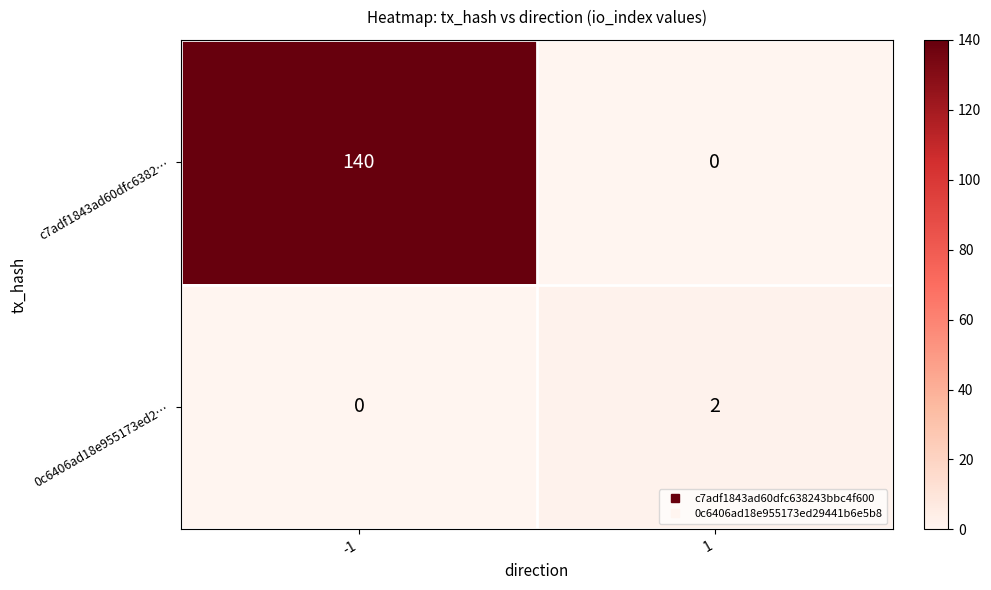

Reading left to right, extract all data points from this chart.

c7adf1843ad60dfc6382…: -1=140	1=0
0c6406ad18e955173ed2…: -1=0	1=2